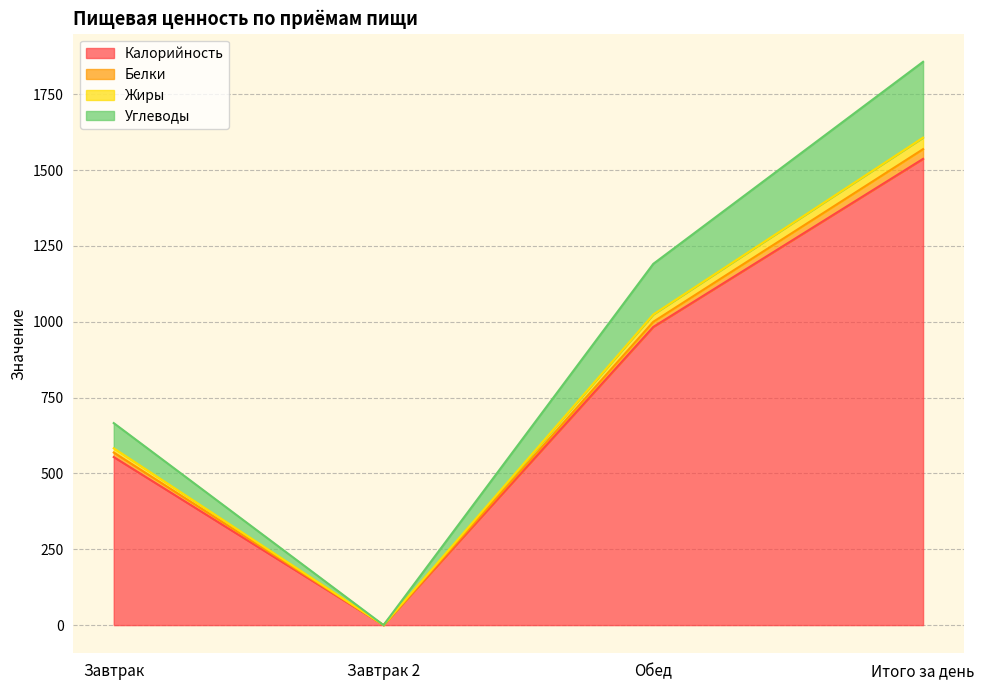

What is the sum of the Калорийность values at Обед and Завтрак 2?

983